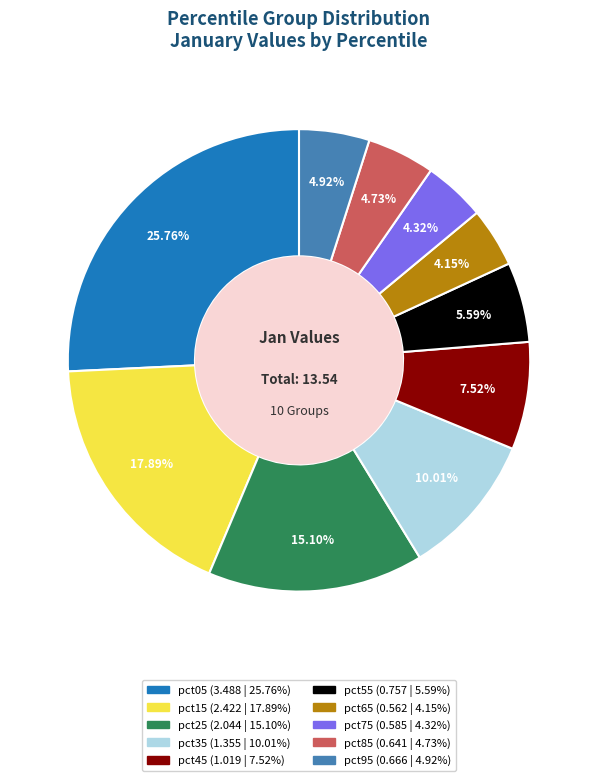

To the nearest percent, what is the difference between the pct95 and pct25 slice percentages?

10%